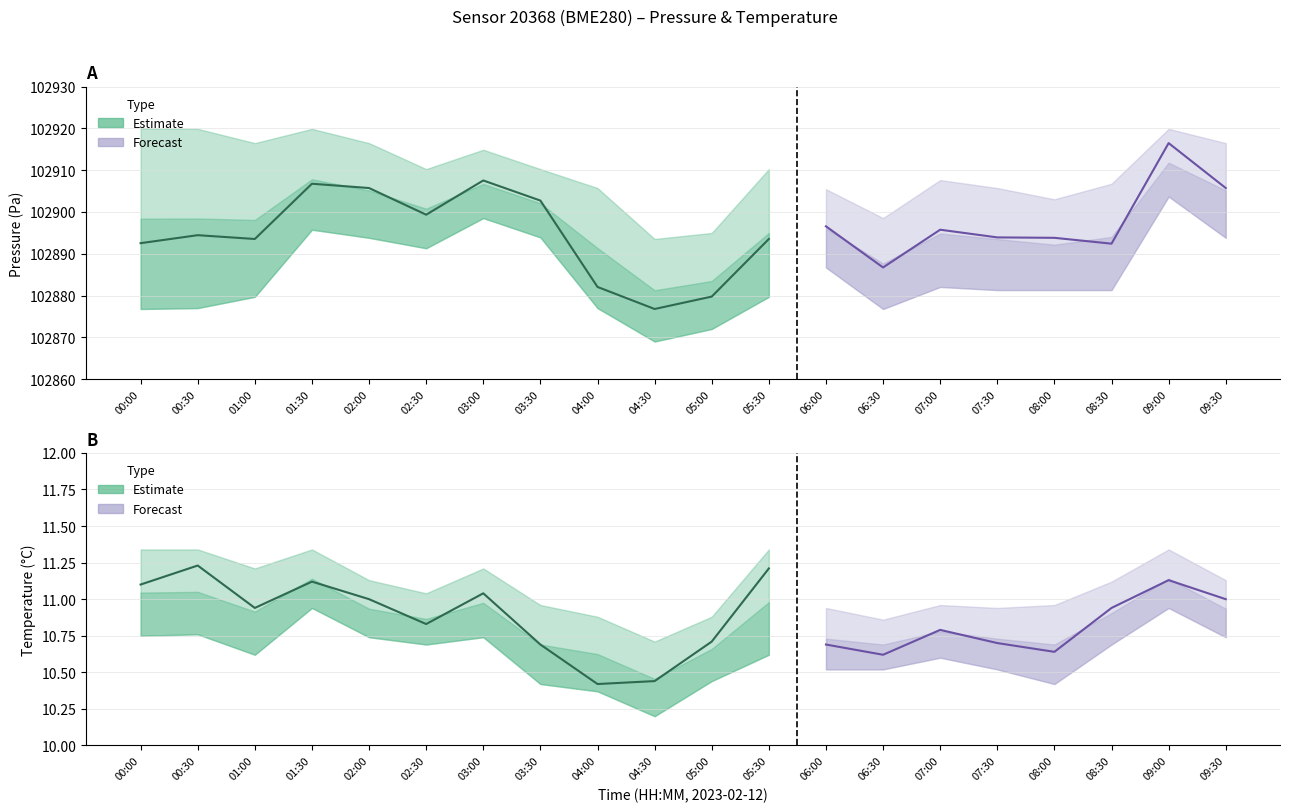

Read the temperature_upper value at 07:30.

10.9